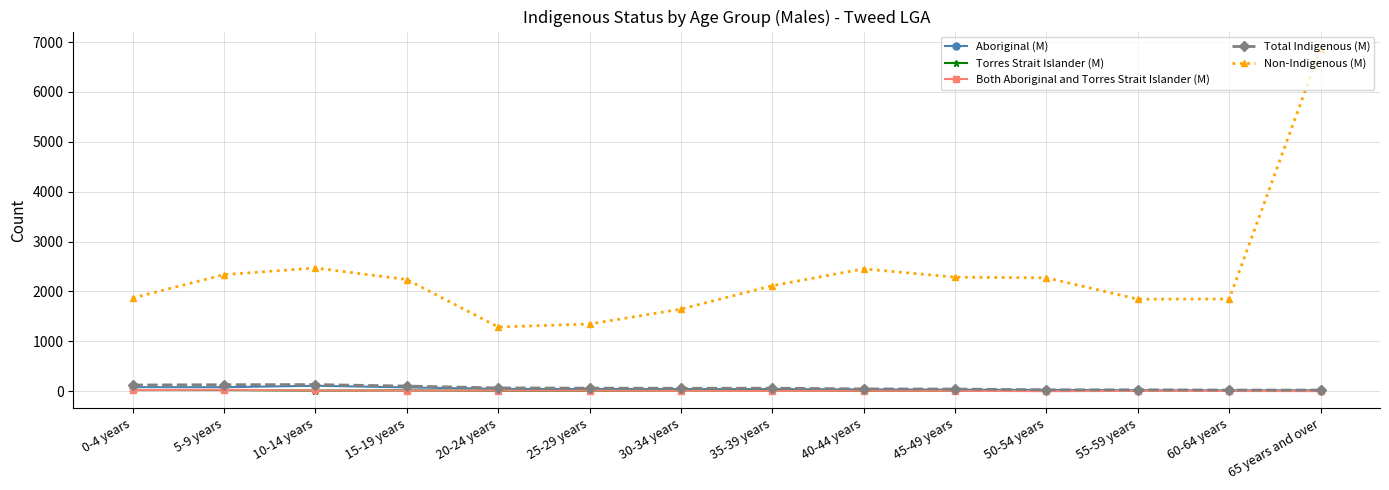

Which category has the highest value across all series?

65 years and over